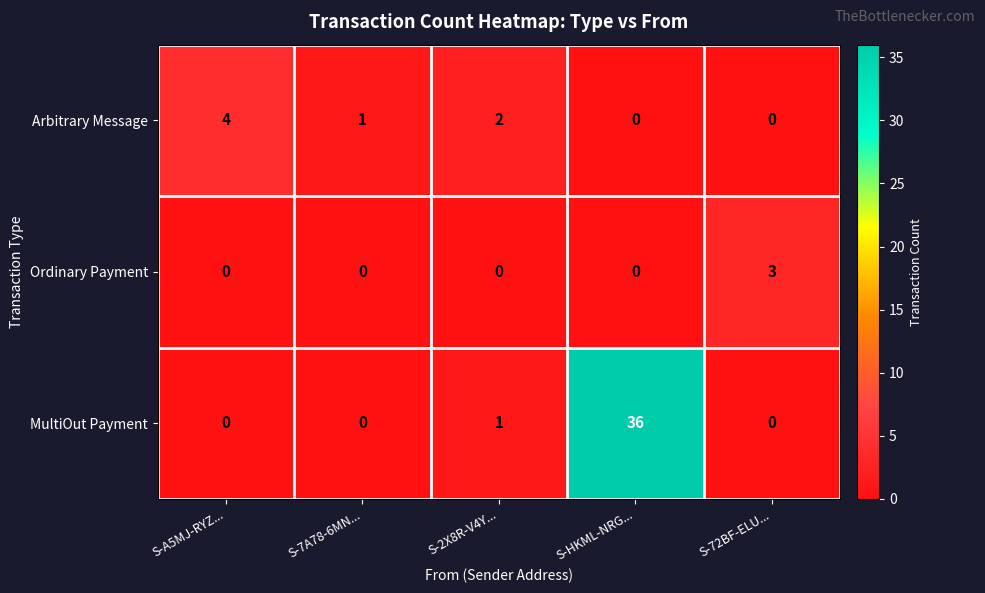

How many series are shown in this chart?

3